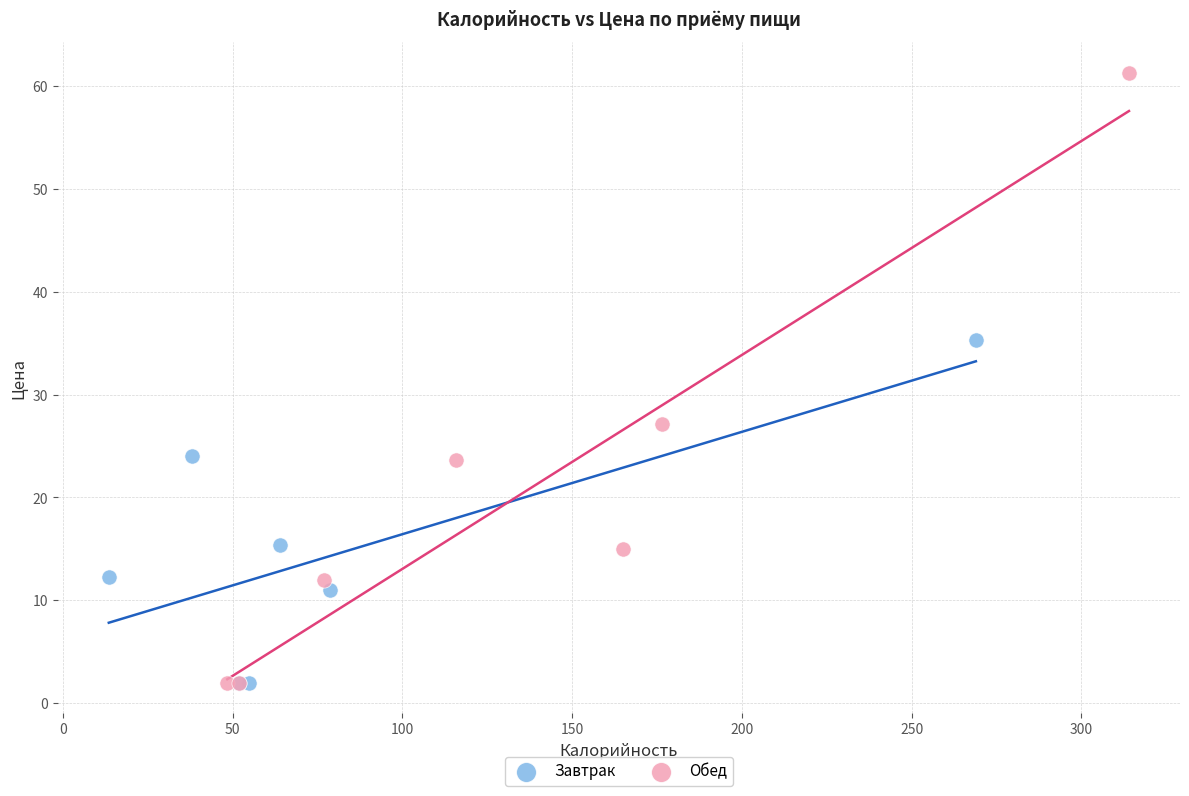

Which series has the widest spread of Y values?

Обед